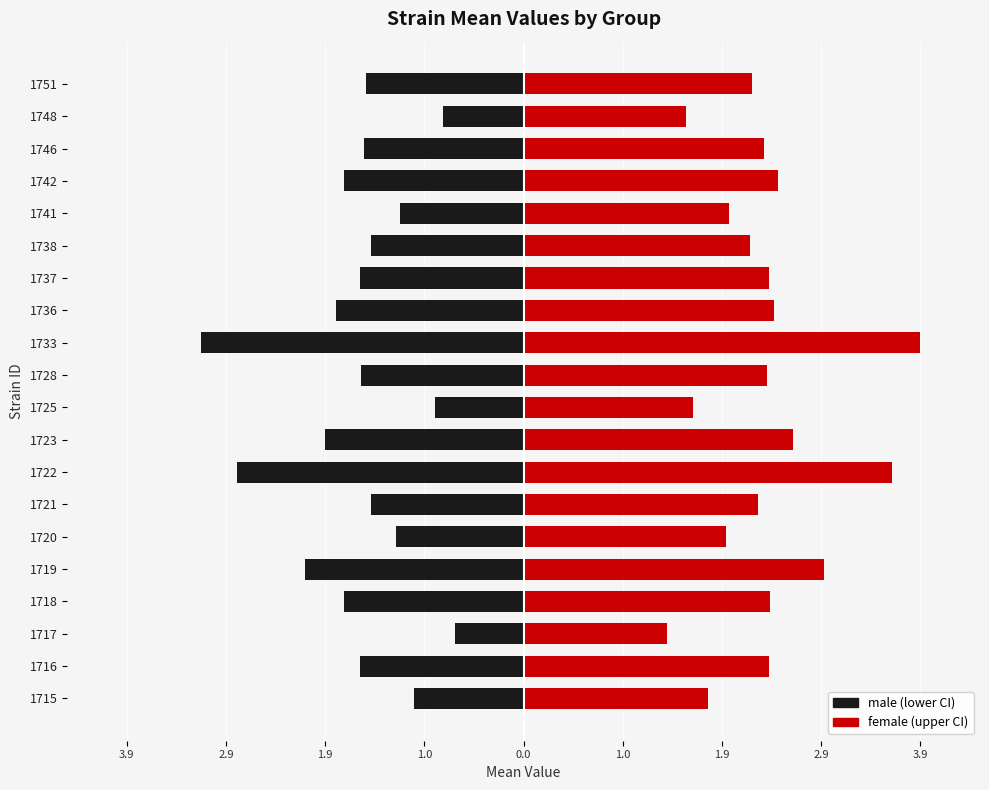

What are all the series names shown in the legend?

male, female